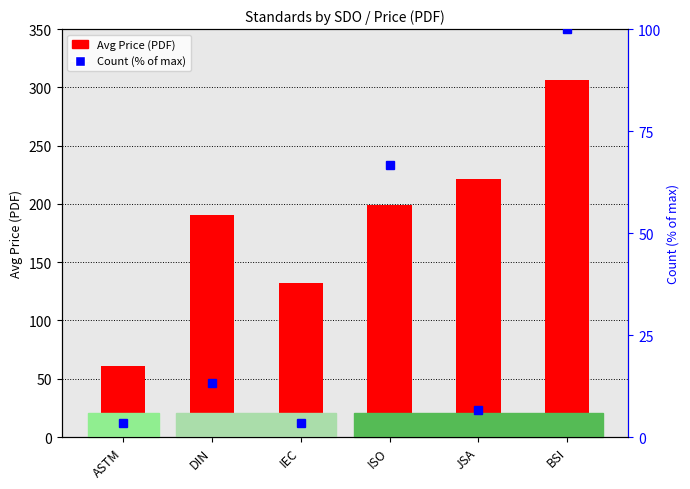

How many groups of bars are there?

6